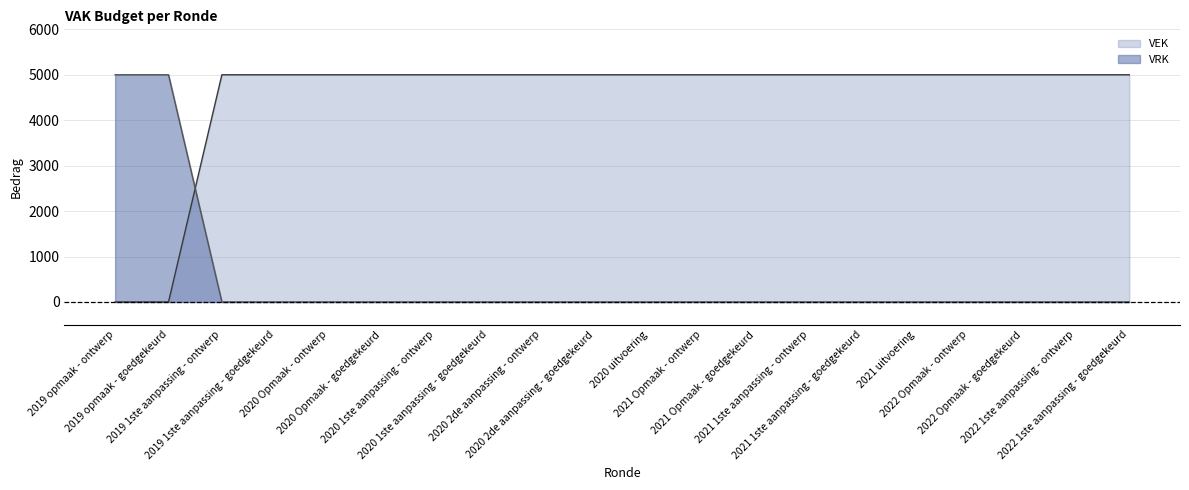

At which category is the sum across all series the highest?

2019 opmaak - ontwerp